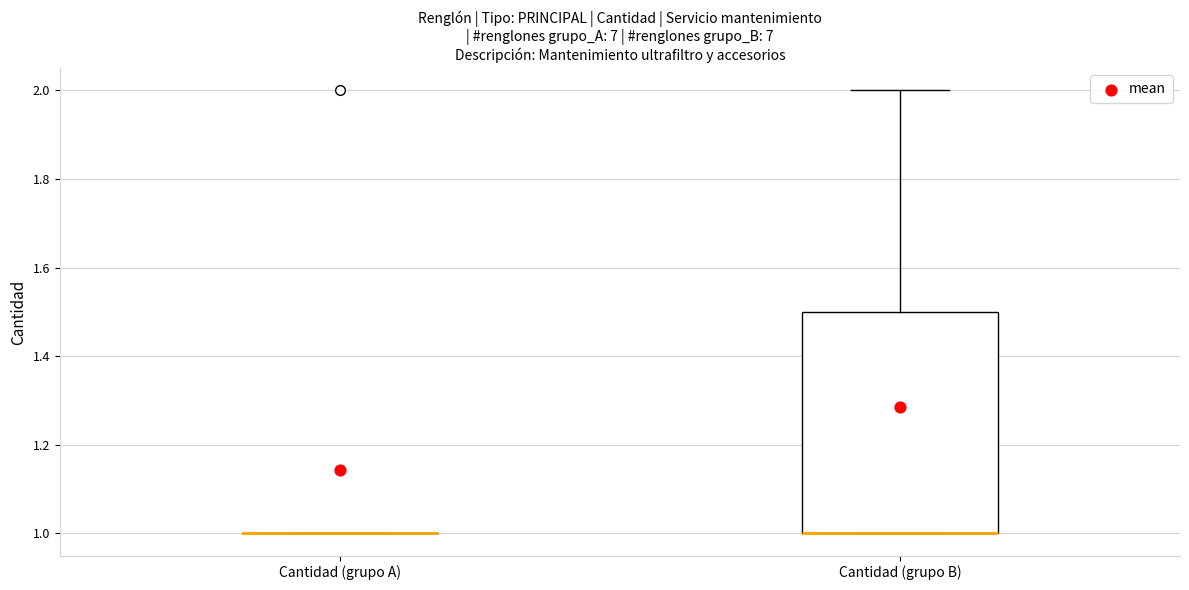

Reading left to right, read every box against the y-axis: the position of its median line, the range the box covers, and the ends of its whiskers. The values are not printed on the chart, so give them approximately, as read against the axis.

Cantidad (grupo A): box collapsed to a line at 1.0, whiskers 1.0 to 1.0
Cantidad (grupo B): median 1.0 (drawn on the box's lower edge), box 1.0 to 1.5, whiskers 1.0 to 2.0